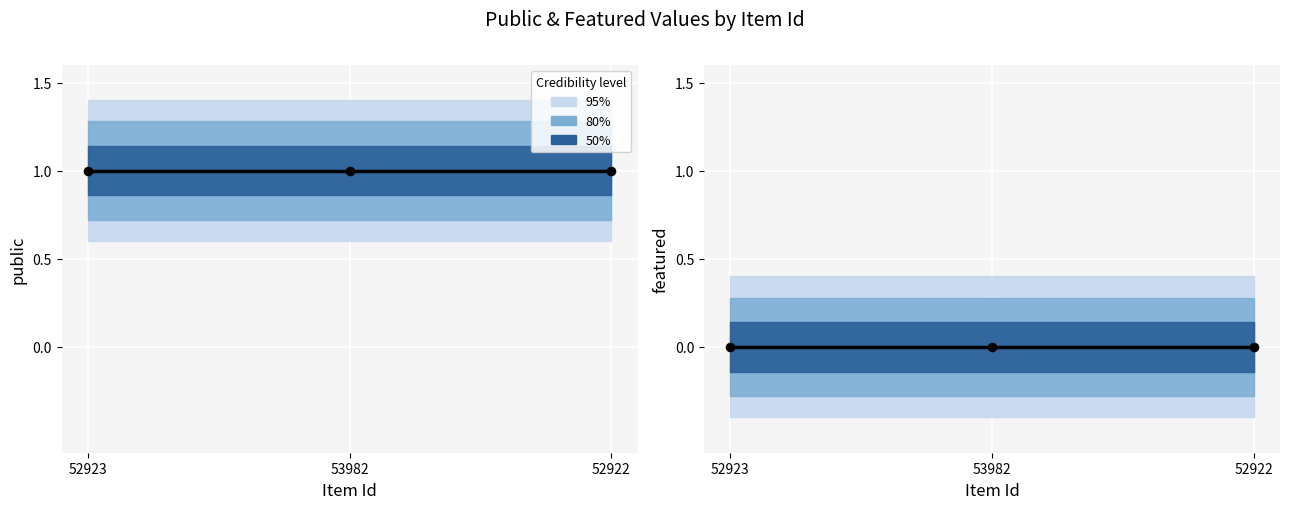

Which series has the largest Y range (max minus min)?

public